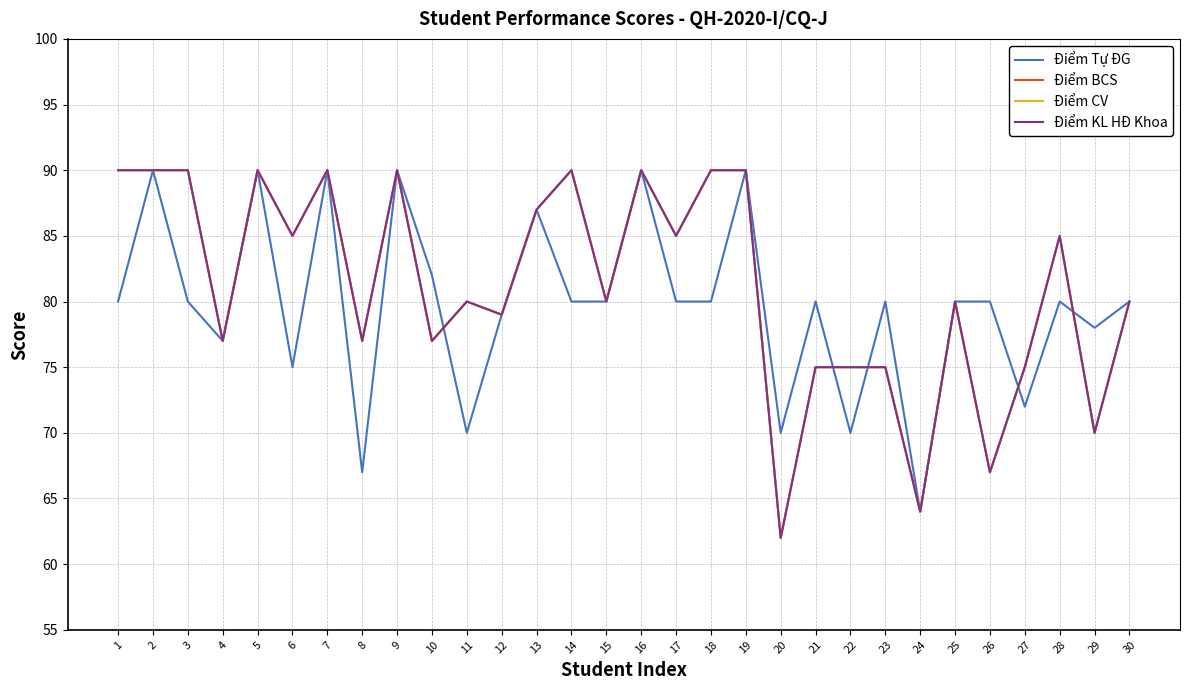

Is this an area chart (filled region under the line)?

No